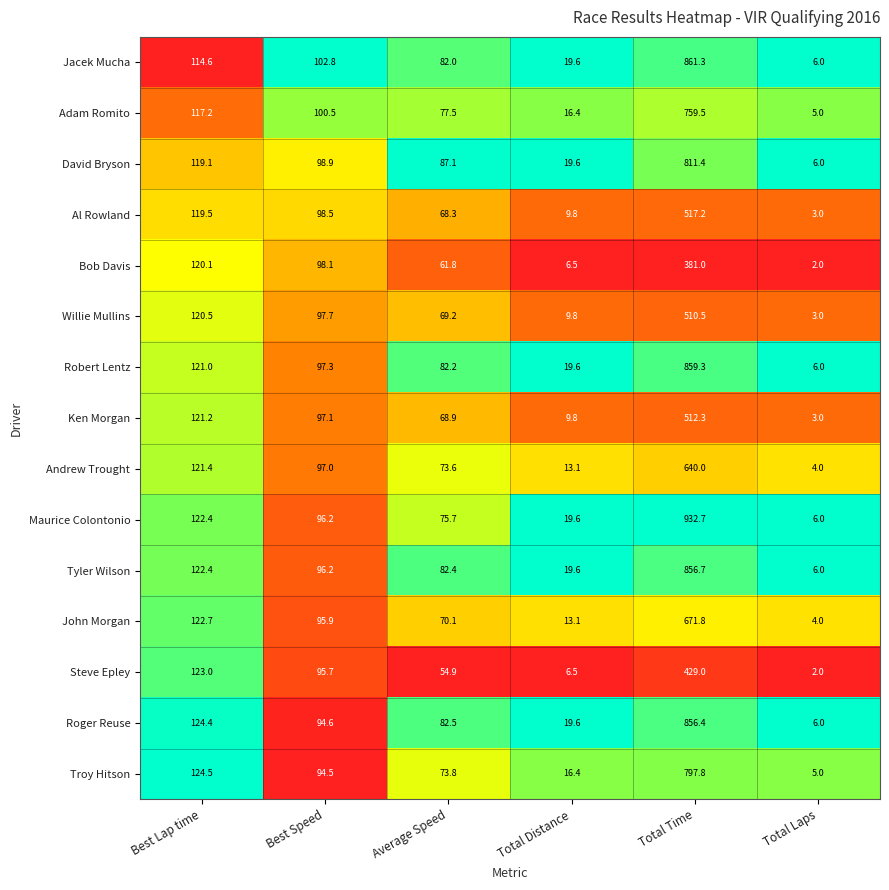

What is the minimum value shown in the chart?

2.0